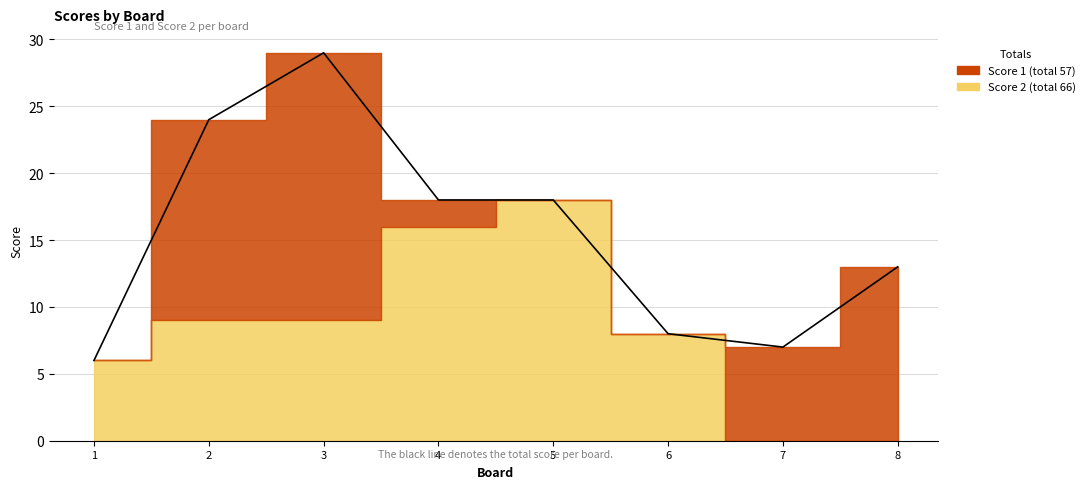

What are all the series names shown in the legend?

Score 1, Score 2